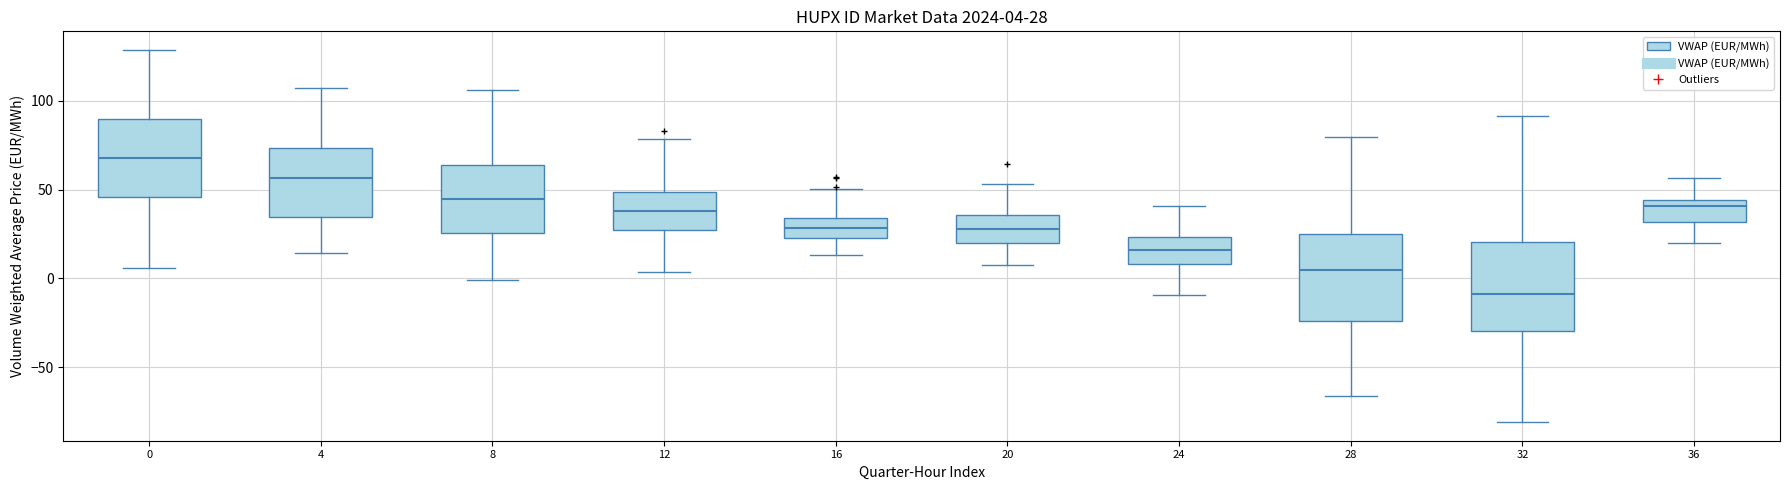

Which box's median line is the highest?

0